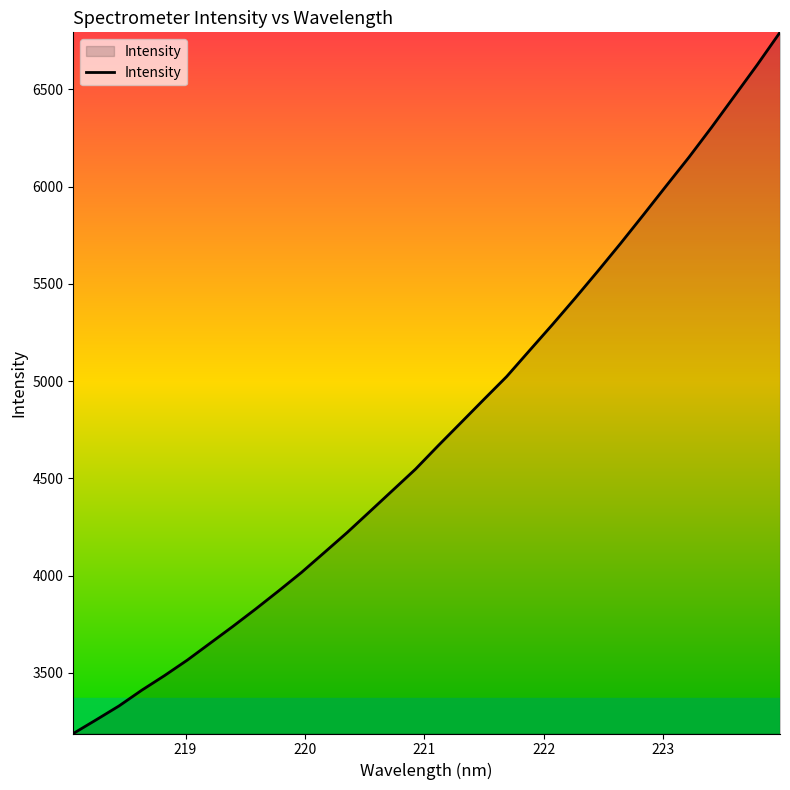

What is the sum of all values?

151781.8